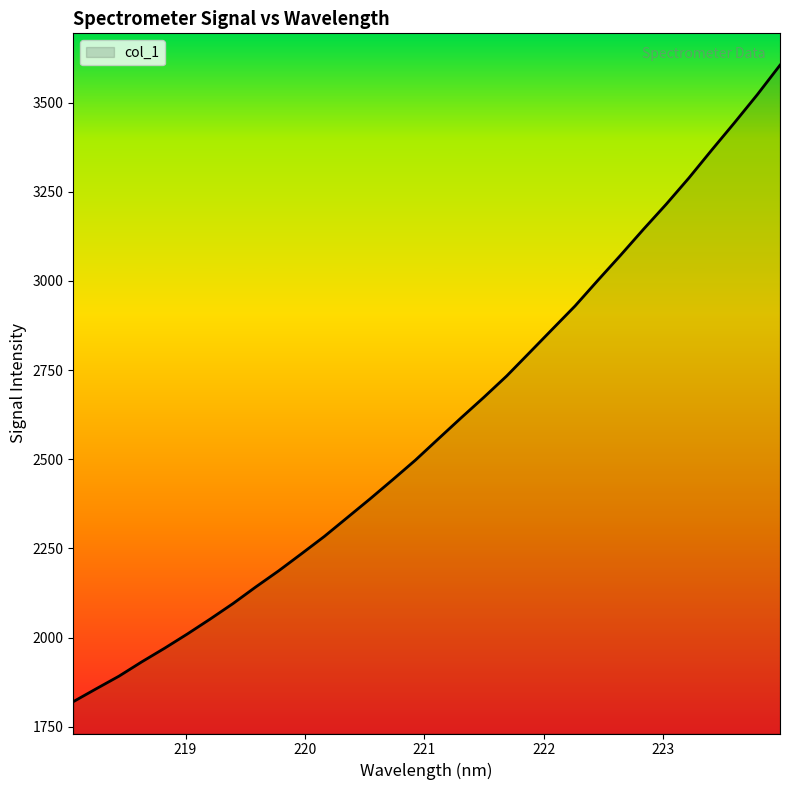

Count the number of categories in the chart.

32